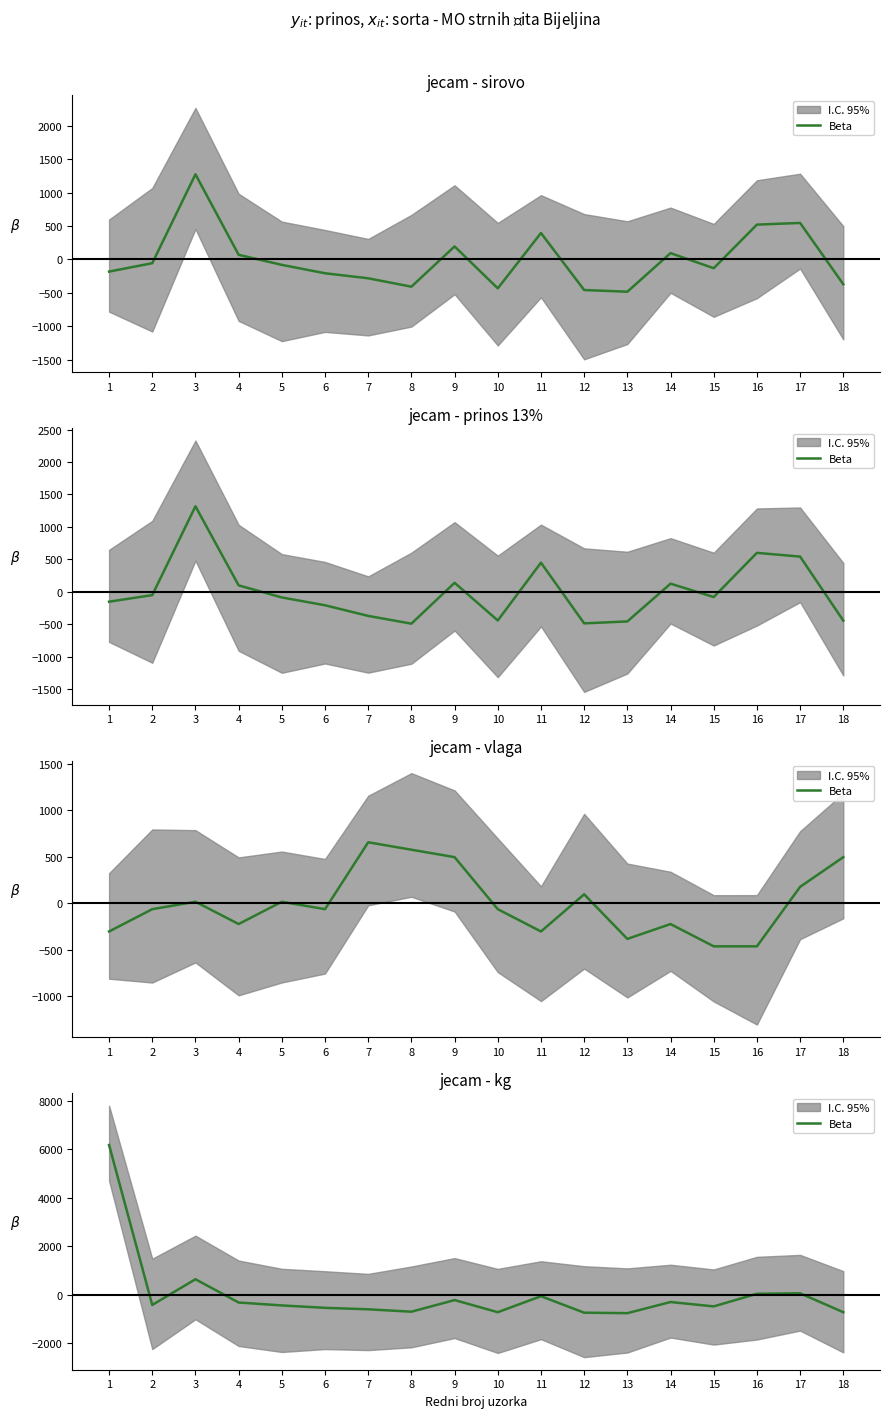

The chart shows a value of -1010.7 at 10. True or false?

False